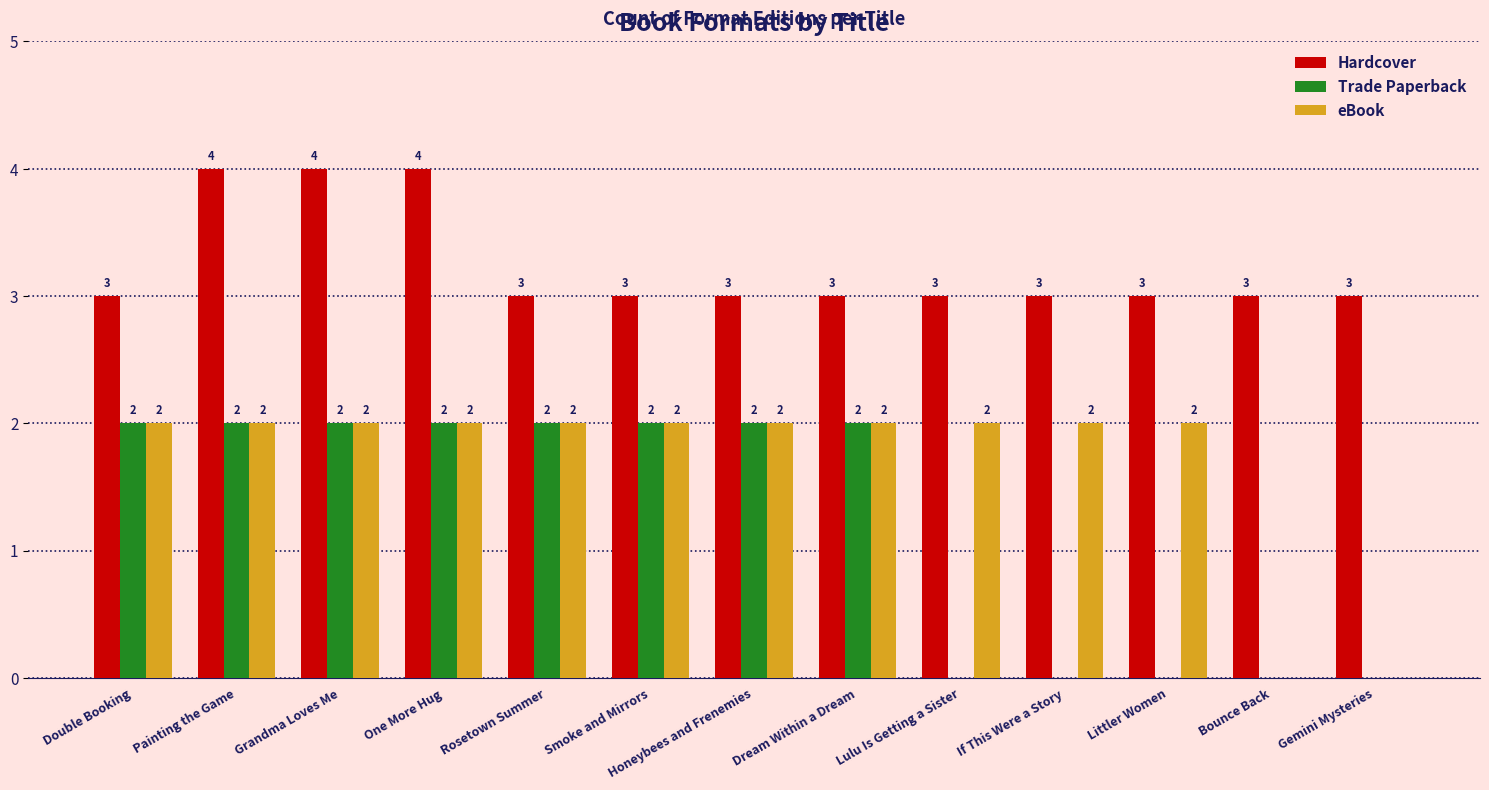

What is the sum of all Trade Paperback values?

16